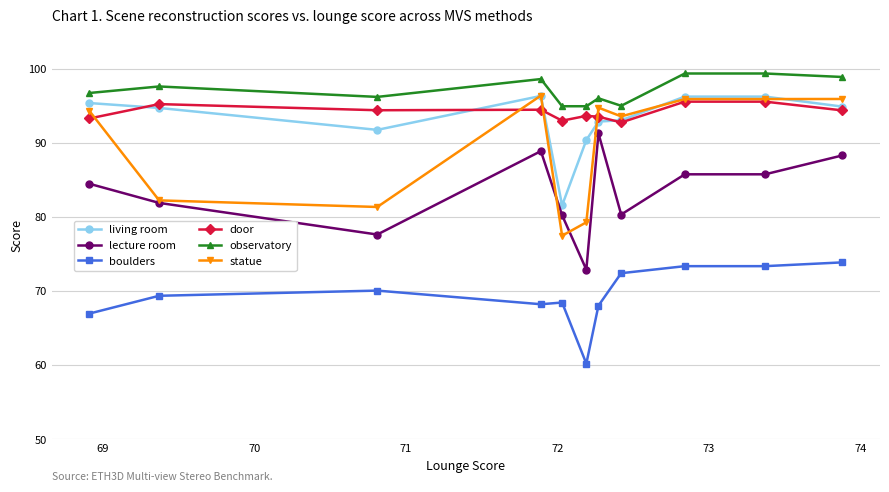

What is the sum of all boulders values?

764.4